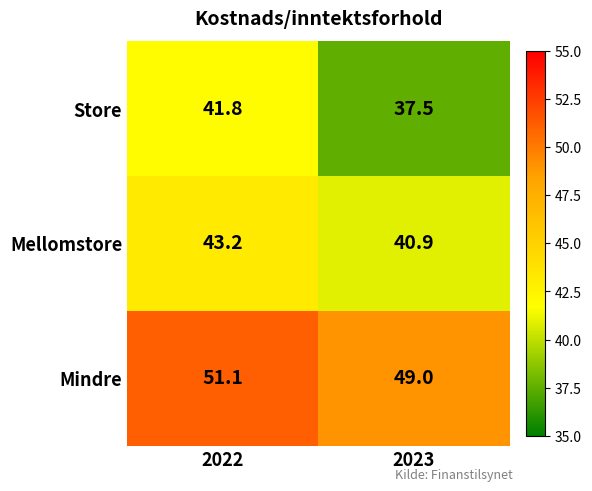

Reading left to right, what are all the values shown in this chart?

Store: 41.8	37.5
Mellomstore: 43.2	40.9
Mindre: 51.1	49.0